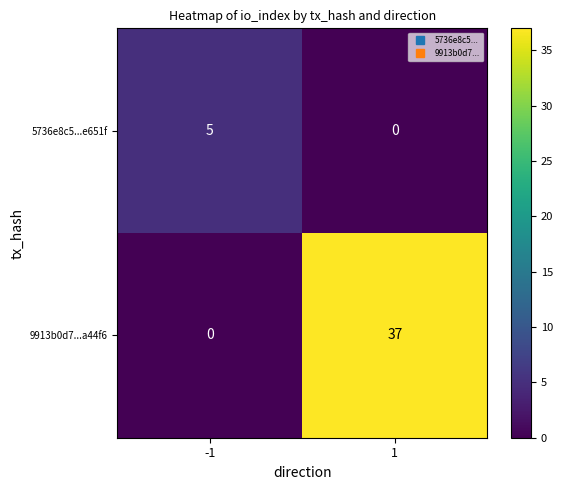

What is the maximum value shown in the chart?

37